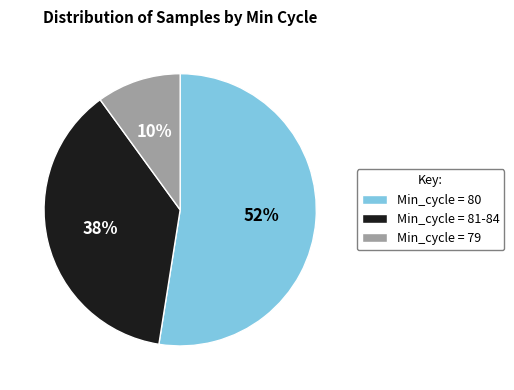

What is the ratio of the value at Min_cycle = 81-84 to the value at Min_cycle = 80?

0.7